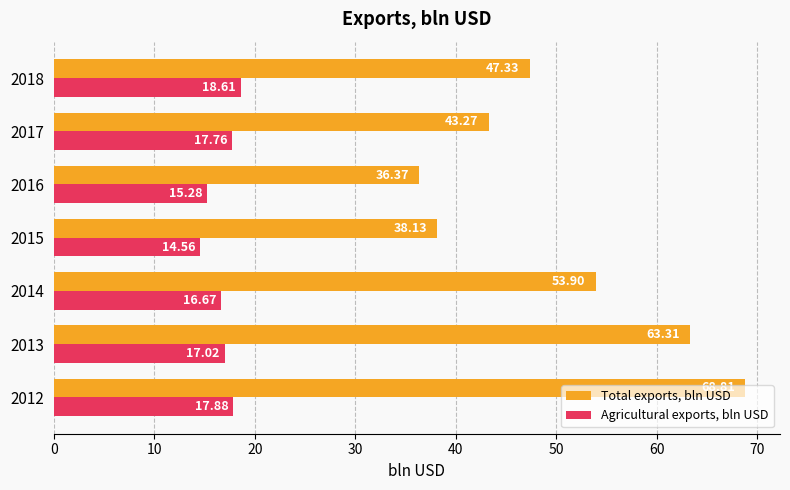

Which label corresponds to the smallest value in the chart?

2015